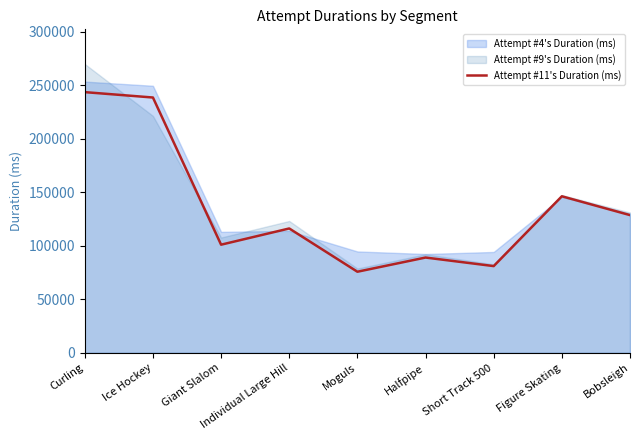

Rank the categories by value from lowest to highest.

Moguls, Short Track 500, Halfpipe, Giant Slalom, Individual Large Hill, Bobsleigh, Figure Skating, Ice Hockey, Curling